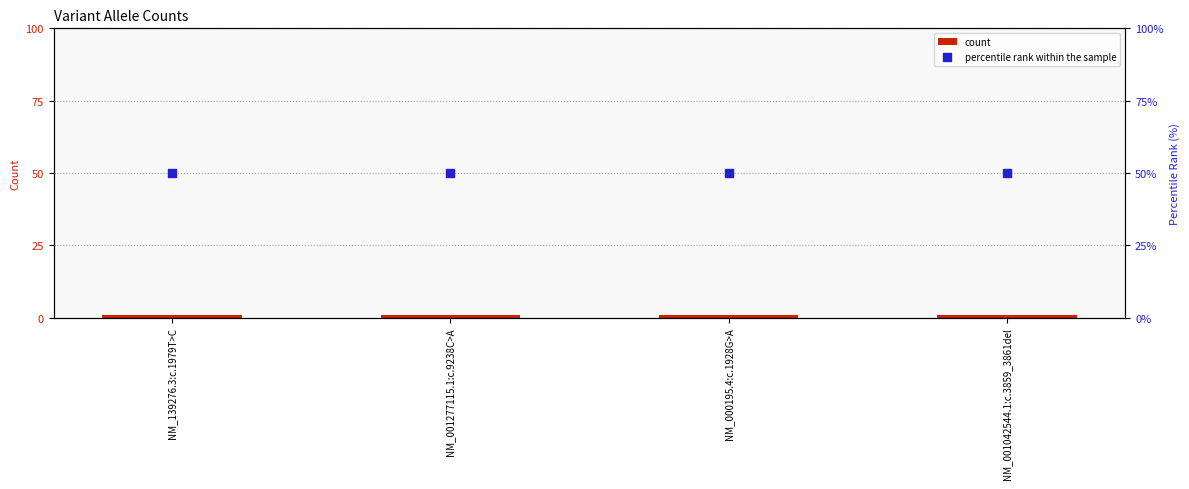

Which series has the widest spread of Y values?

count